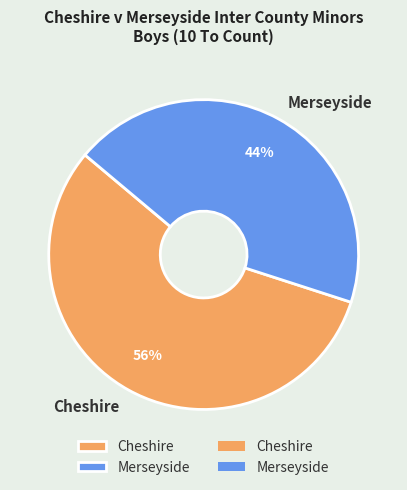

What is the largest slice in the pie chart?

Cheshire